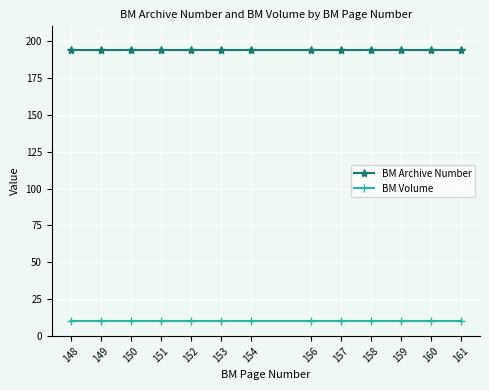

Reading right to left, what are all the values shown in this chart?

BM Archive Number: 161=194	160=194	159=194	158=194	157=194	156=194	154=194	153=194	152=194	151=194	150=194	149=194	148=194
BM Volume: 161=10	160=10	159=10	158=10	157=10	156=10	154=10	153=10	152=10	151=10	150=10	149=10	148=10